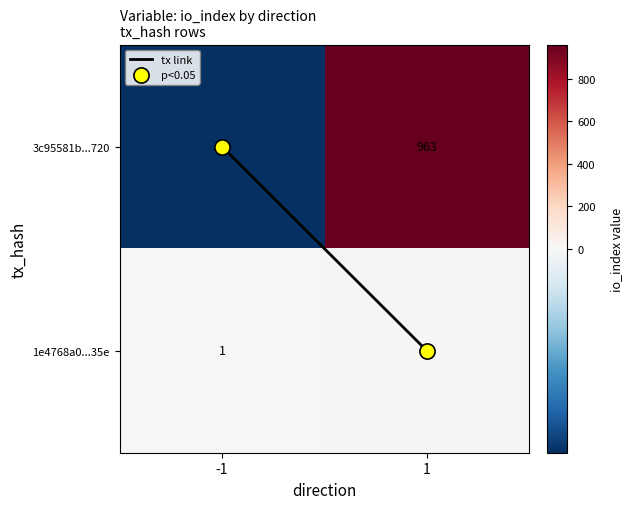

List the series in order of their peak value, lowest first.

1e4768a0...35e, 3c95581b...720